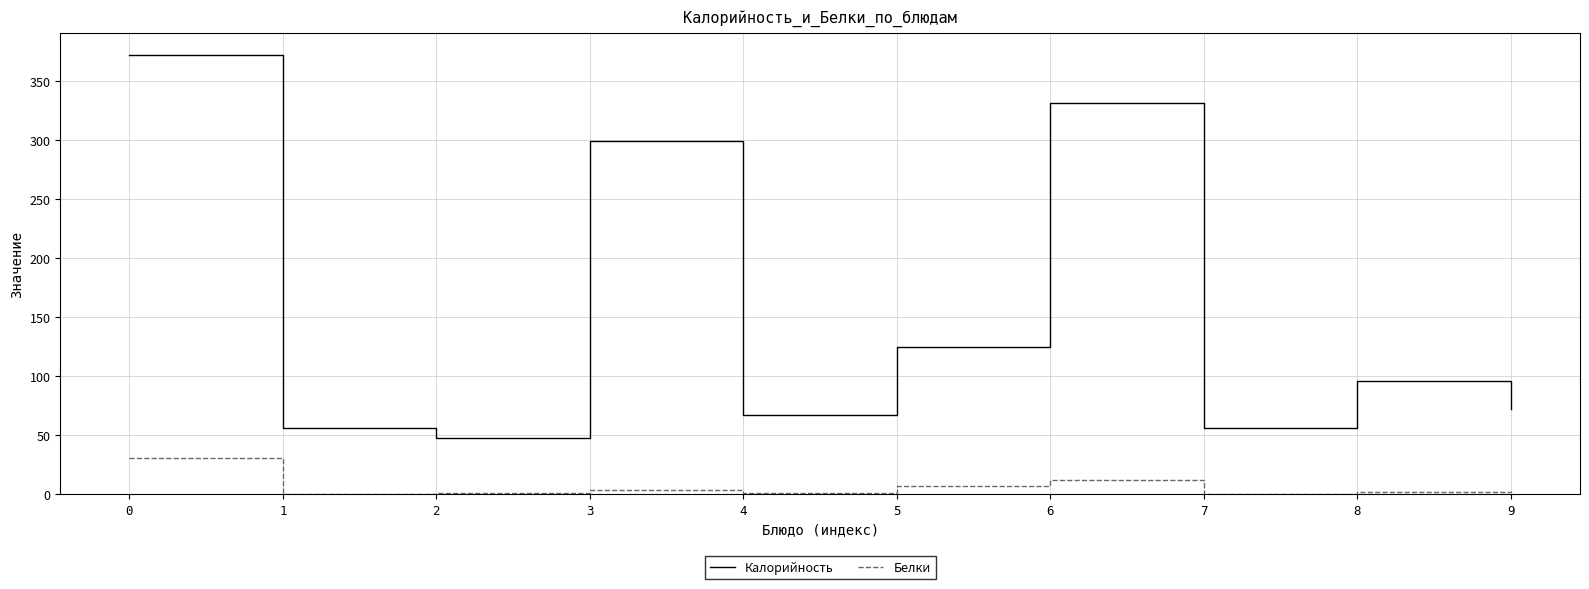

Rank the series by their average value, from highest to lowest.

Калорийность, Белки